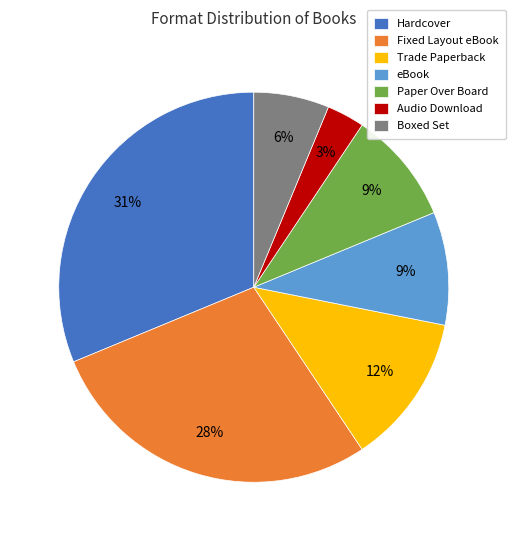

To the nearest percent, what is the difference between the Paper Over Board and Trade Paperback slice percentages?

3%